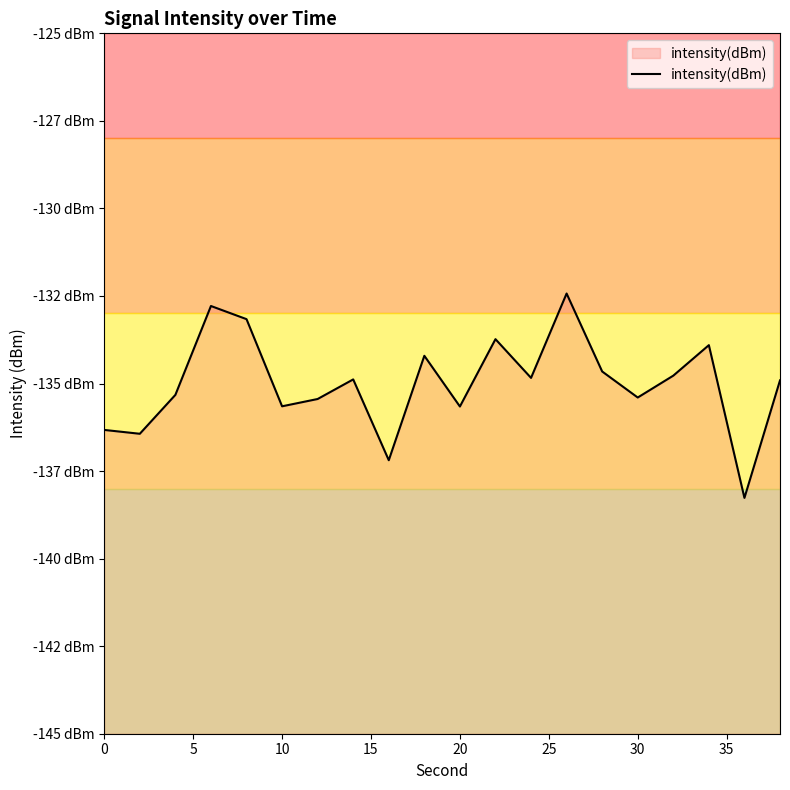

What is the minimum value shown in the chart?

-138.3